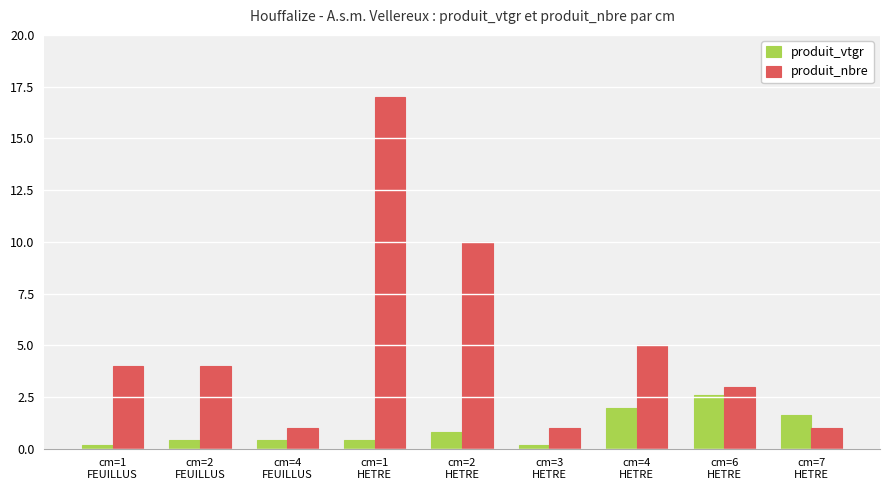

The produit_vtgr series shows 0.4 at cm=2
FEUILLUS. True or false?

True